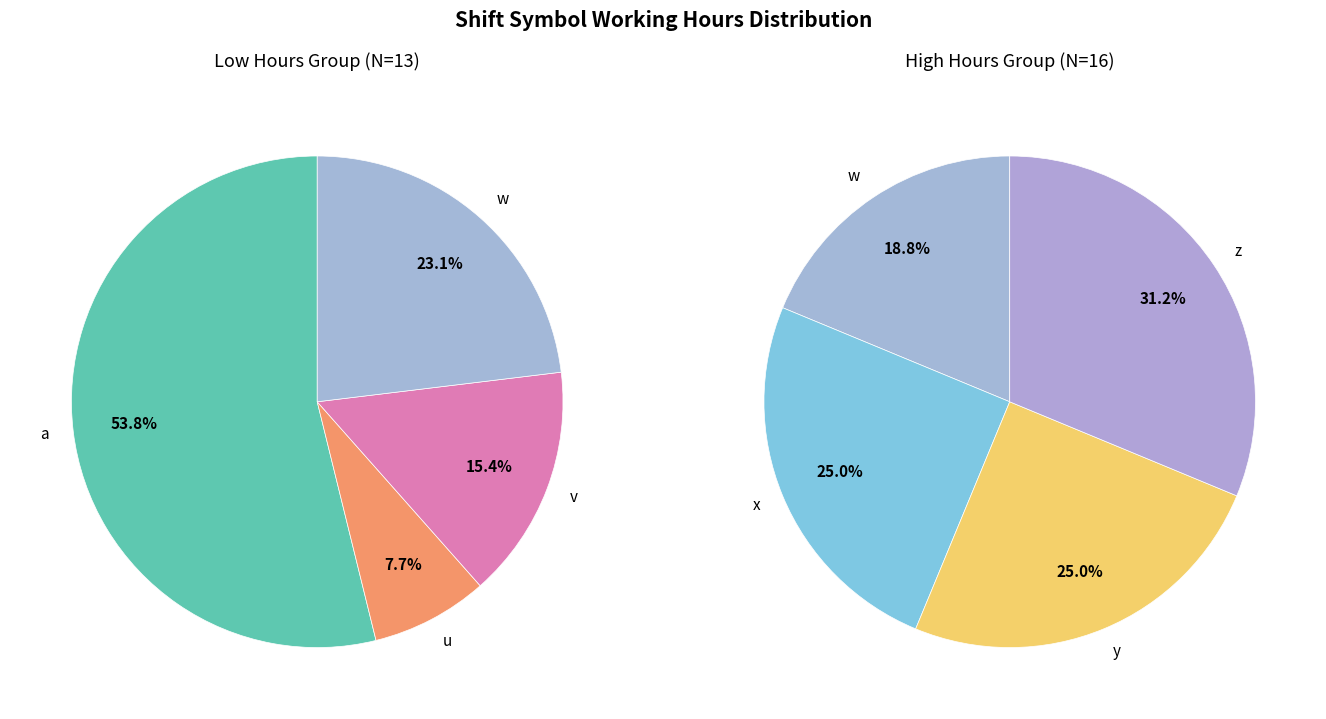

Count the number of slices in the pie.

7